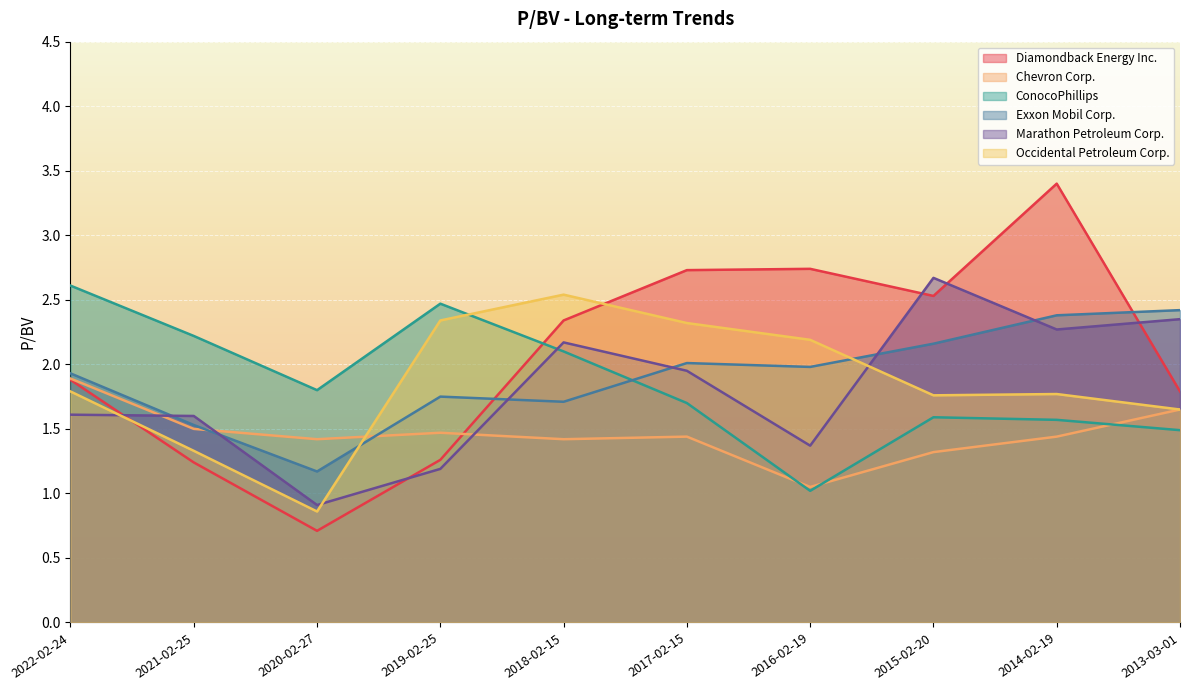

How many times do ConocoPhillips and Exxon Mobil Corp. cross each other?

1